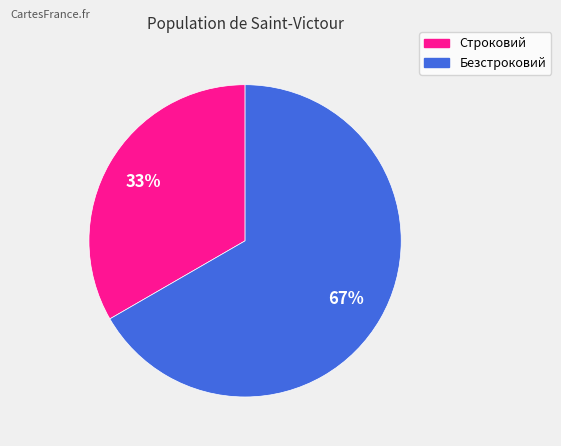

How many segments does this pie chart have?

2